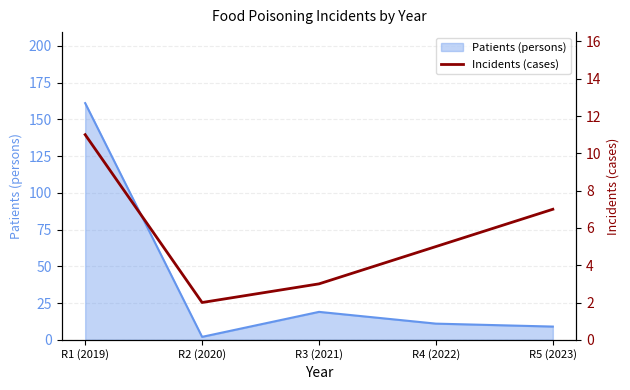

What is the label of the 2nd point from the right?

R4 (2022)